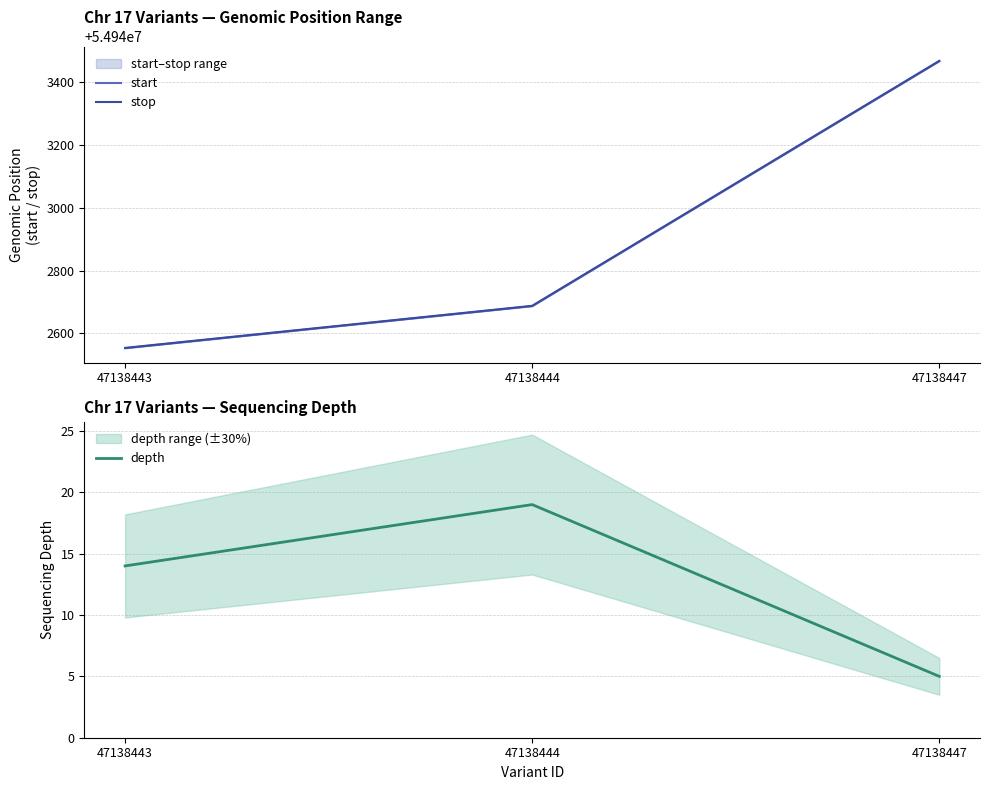

Reading right to left, transcribe all the data shown in this chart.

start: 47138447=54943467	47138444=54942687	47138443=54942553
stop: 47138447=54943468	47138444=54942688	47138443=54942554
depth: 47138447=5	47138444=19	47138443=14